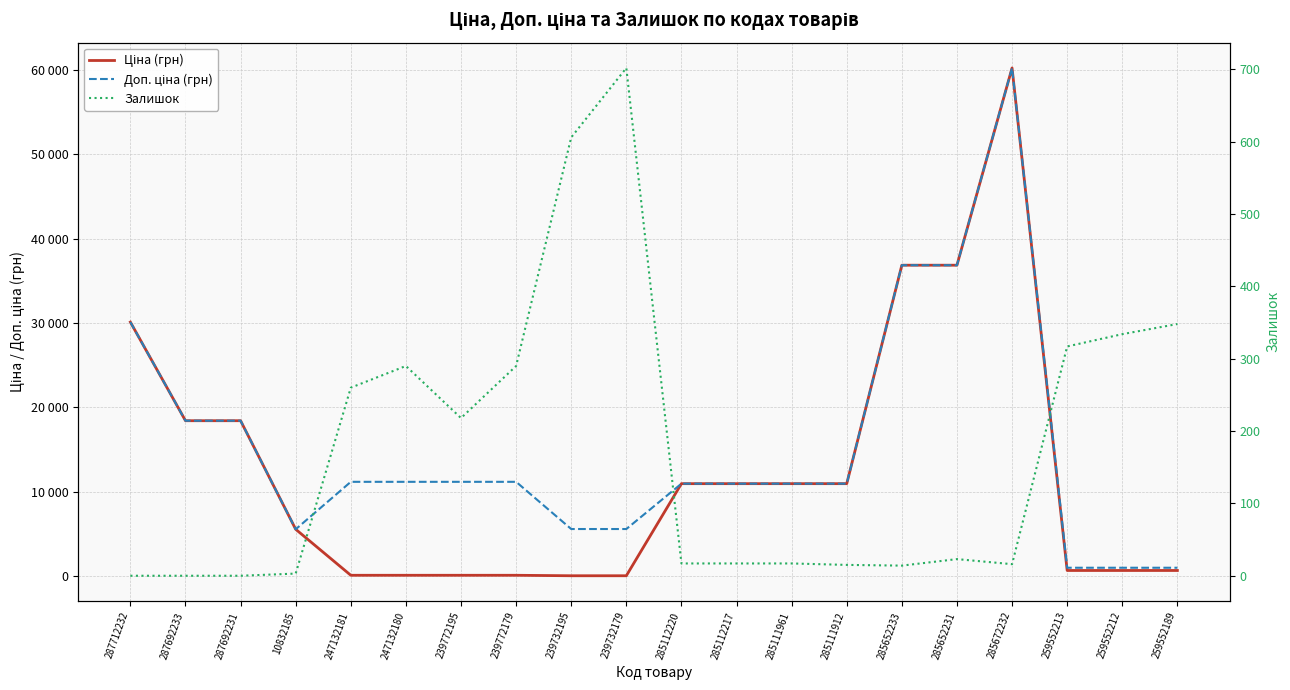

At which category does Доп. ціна (грн) reach its first local valley?

10832185